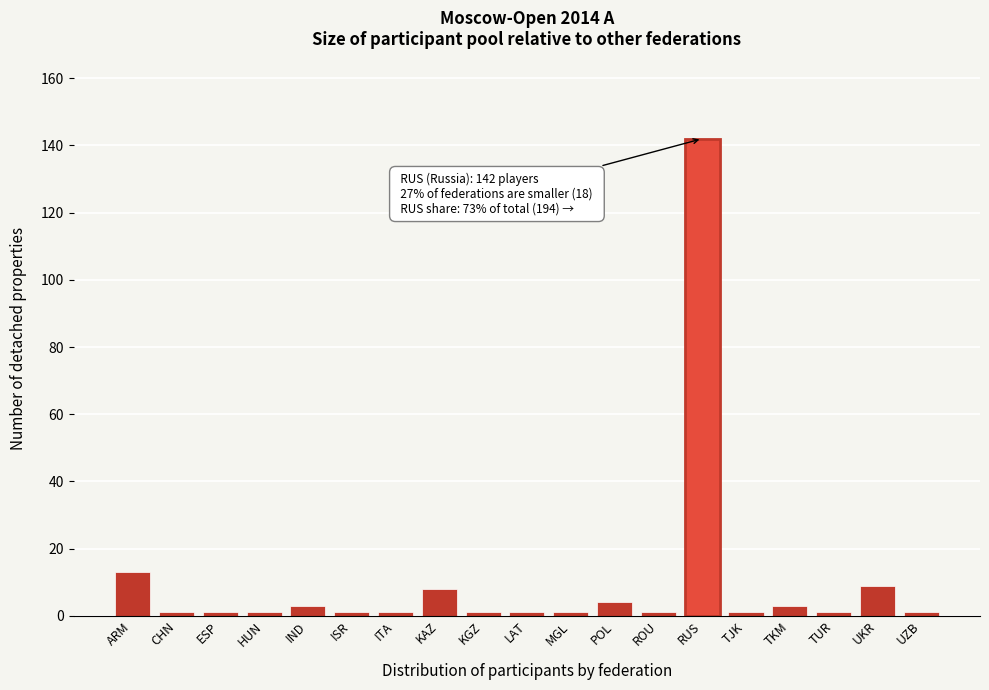

Reading left to right, extract all data points from this chart.

ARM=13	CHN=1	ESP=1	HUN=1	IND=3	ISR=1	ITA=1	KAZ=8	KGZ=1	LAT=1	MGL=1	POL=4	ROU=1	RUS=142	TJK=1	TKM=3	TUR=1	UKR=9	UZB=1